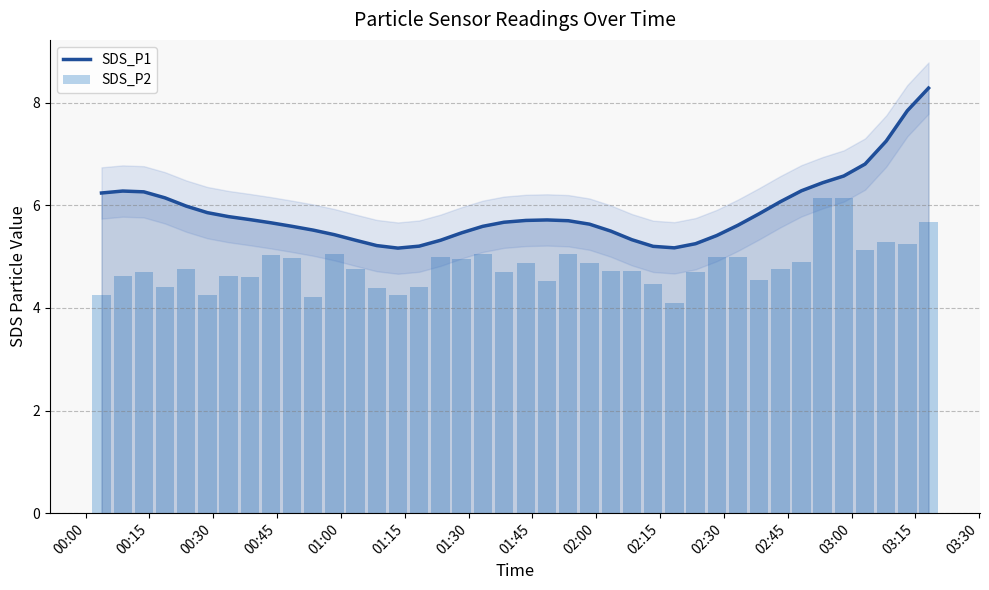

List the series in order of their overall mean, highest first.

SDS_P1, SDS_P2